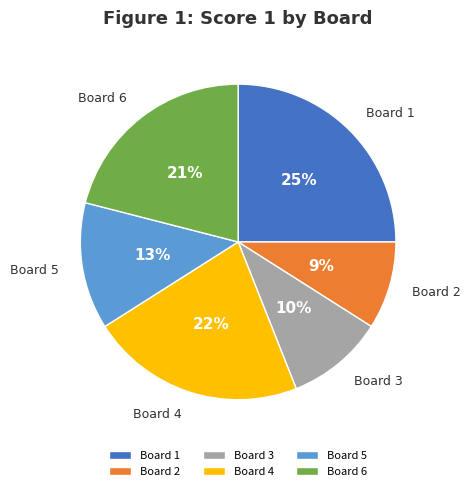

To the nearest percent, what is the combined percentage of Board 5 and Board 1?

38%